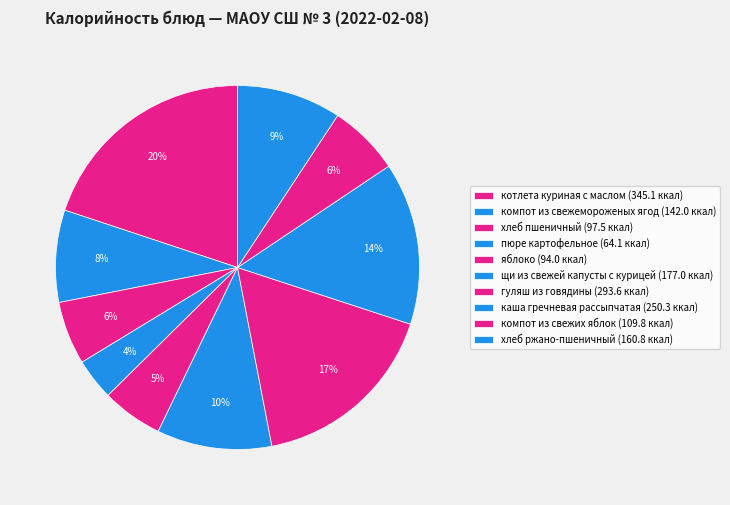

What portion of the pie excludes хлеб ржано-пшеничный?

90.7%